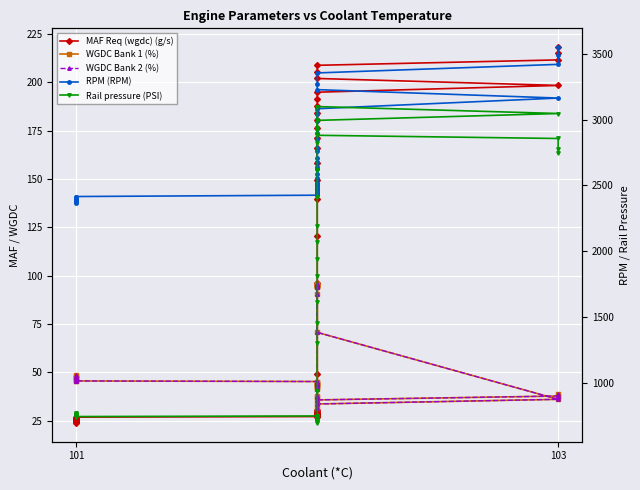

At how many categories does at least one series exceed 2647?

17